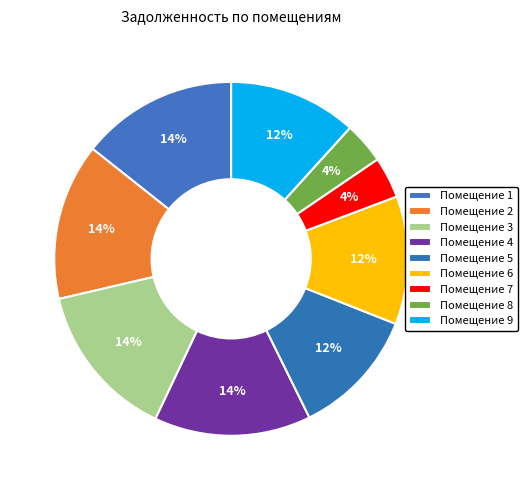

How many slices are in this pie chart?

9